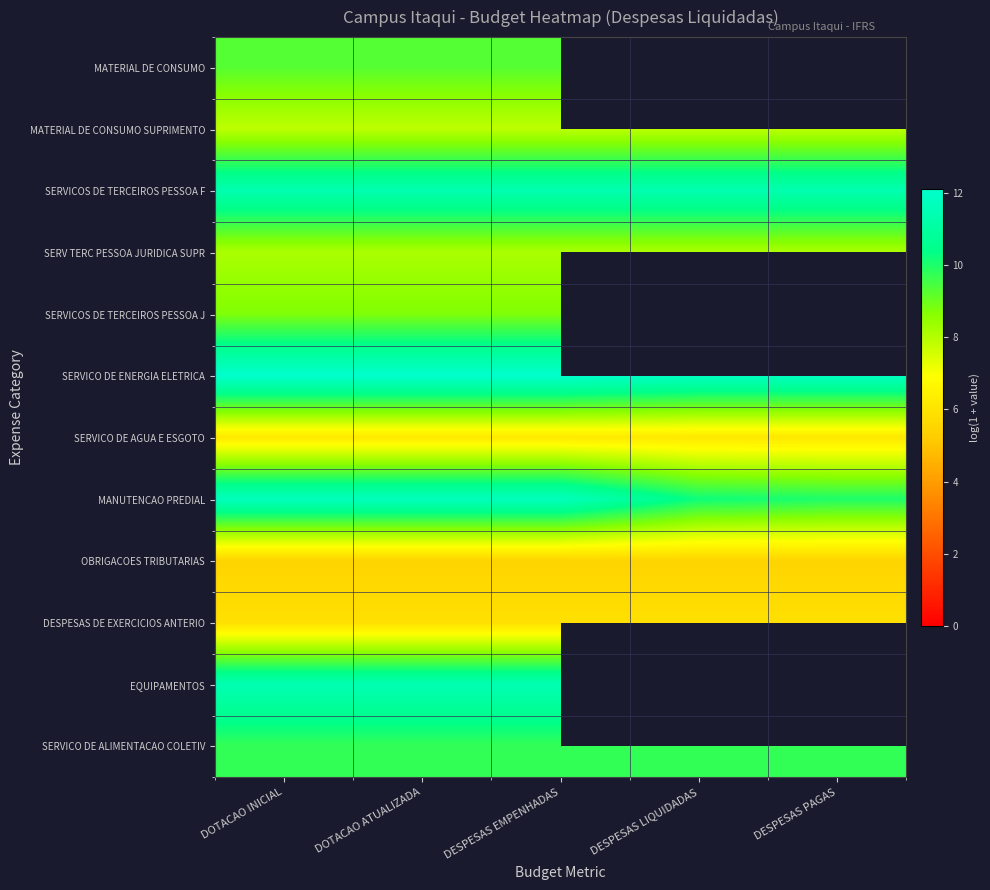

At how many categories does at least one series exceed 9?

5